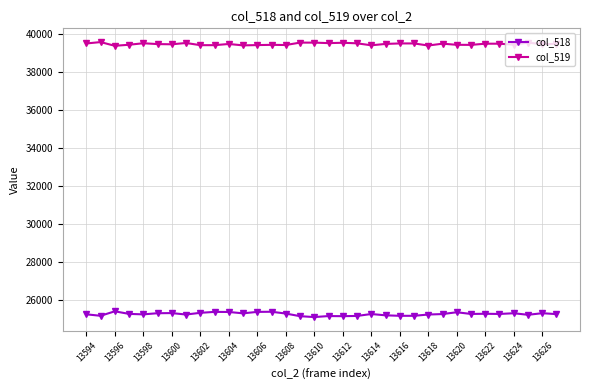

Rank the series by their maximum value, from lowest to highest.

col_518, col_519